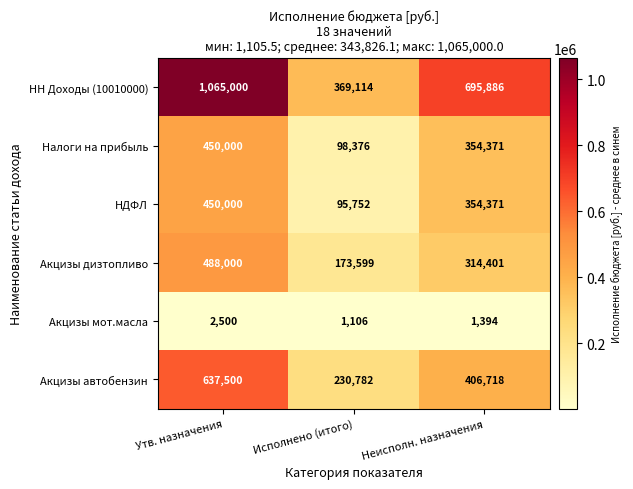

At which label does Налоги на прибыль first exceed 354371?

Утв. назначения